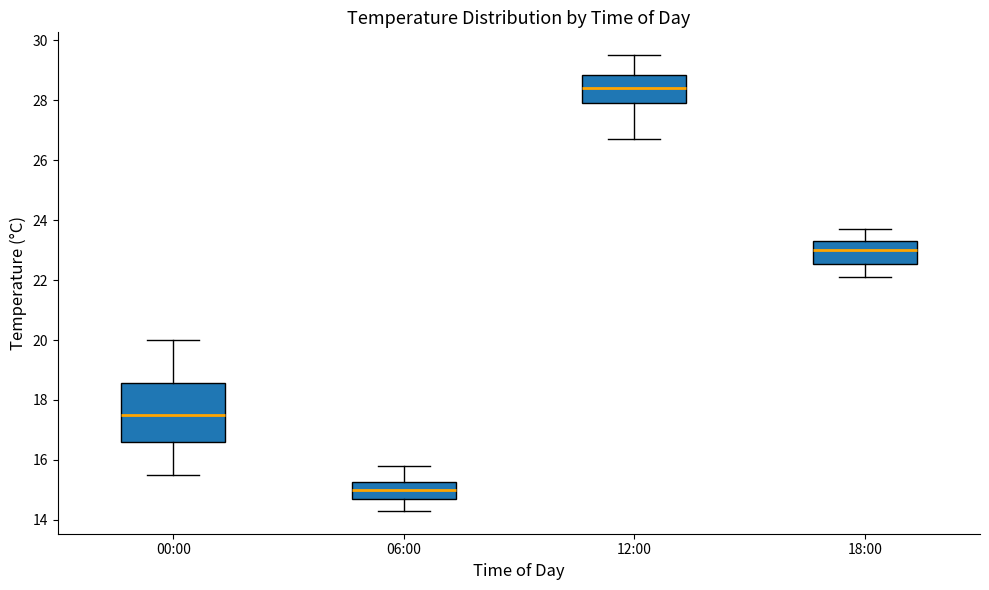

Reading left to right, transcribe this box plot: for each box, give where its median line is, the range the box spans, and where its two whiskers end, as read against the y-axis. The values are not printed on the chart, so give them approximately, as read against the axis.

00:00: median 17.6, box 16.6 to 18.6, whiskers 15.6 to 20.0
06:00: median 15.0, box 14.8 to 15.2, whiskers 14.4 to 15.8
12:00: median 28.4, box 28.0 to 28.8, whiskers 26.8 to 29.6
18:00: median 23.0, box 22.6 to 23.4, whiskers 22.2 to 23.8